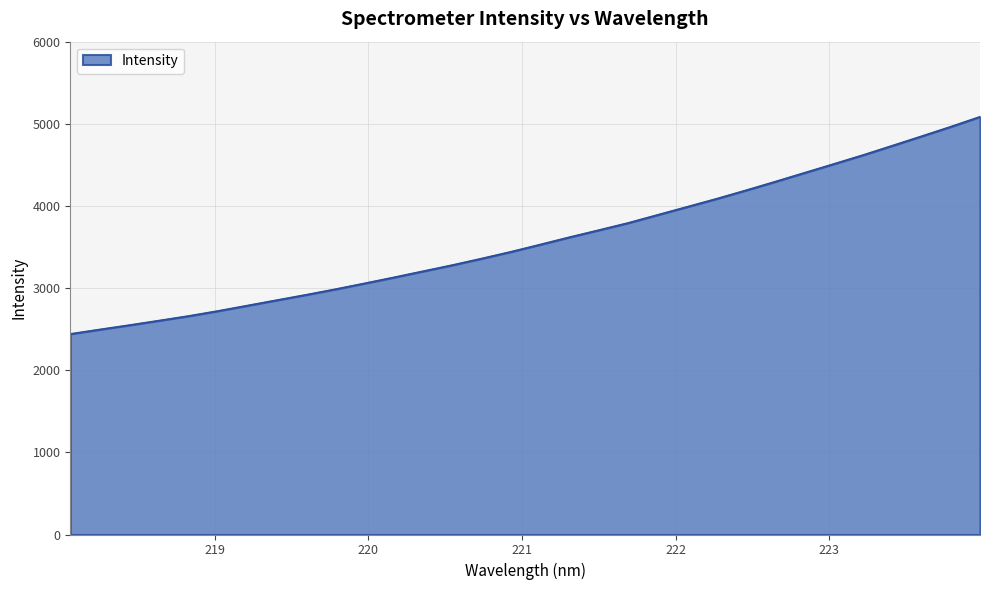

What is the minimum value shown in the chart?

2442.0